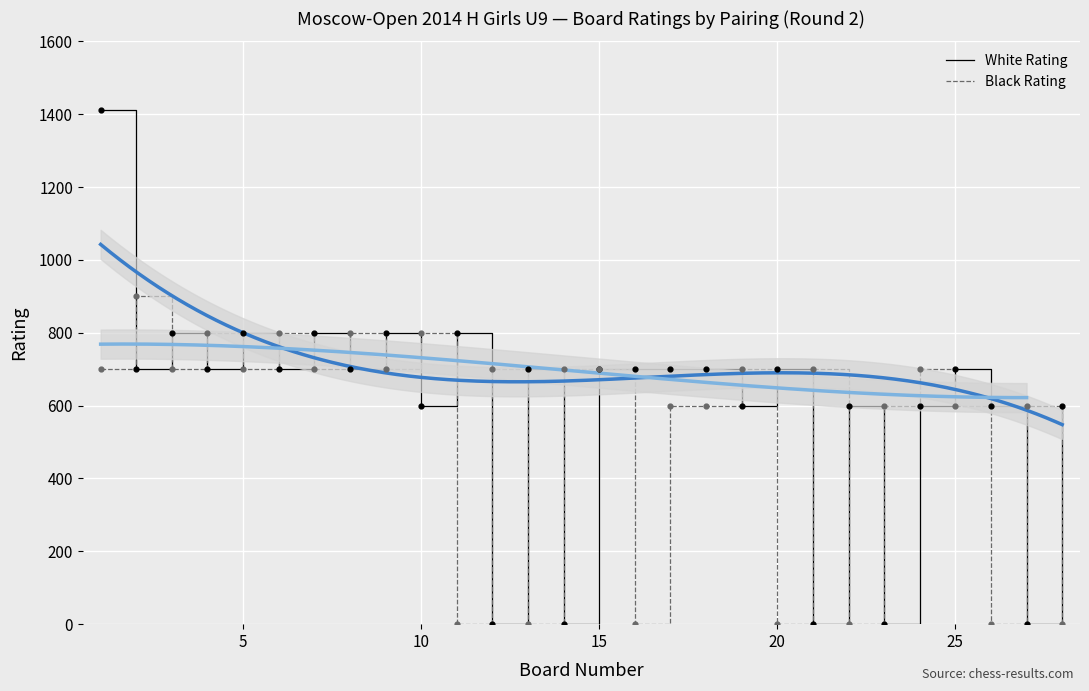

At how many categories does at least one series exceed 88?

28